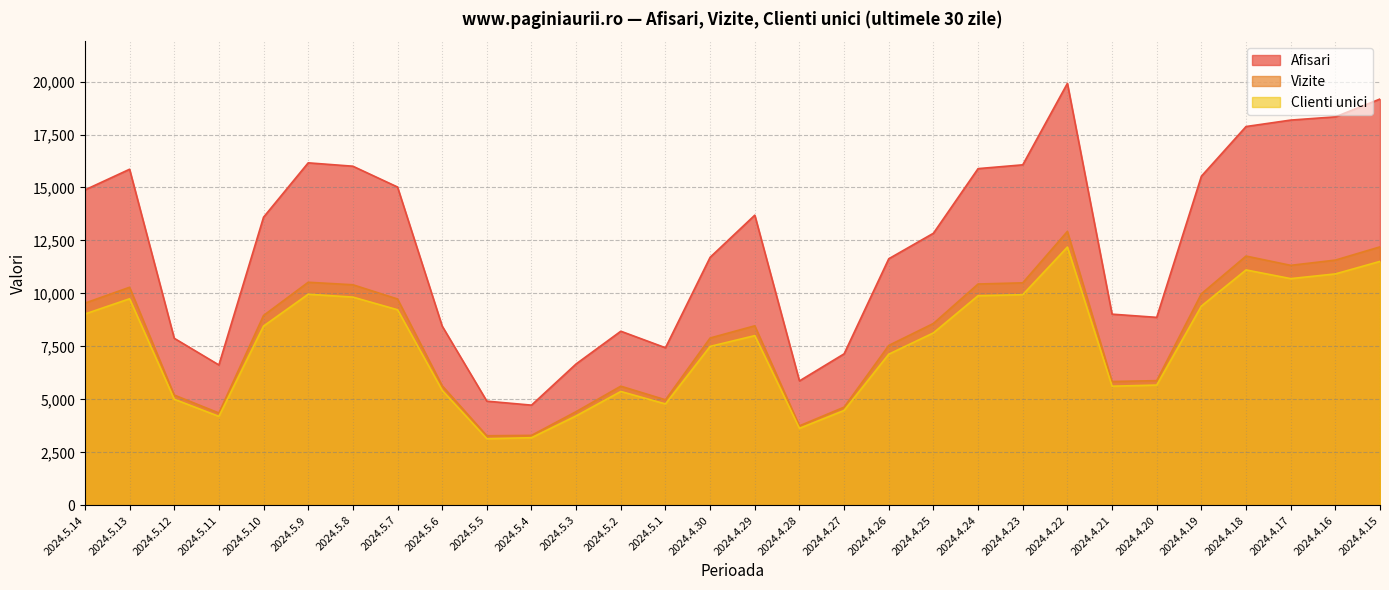

List the series in order of their peak value, highest first.

Afisari, Vizite, Clienti unici